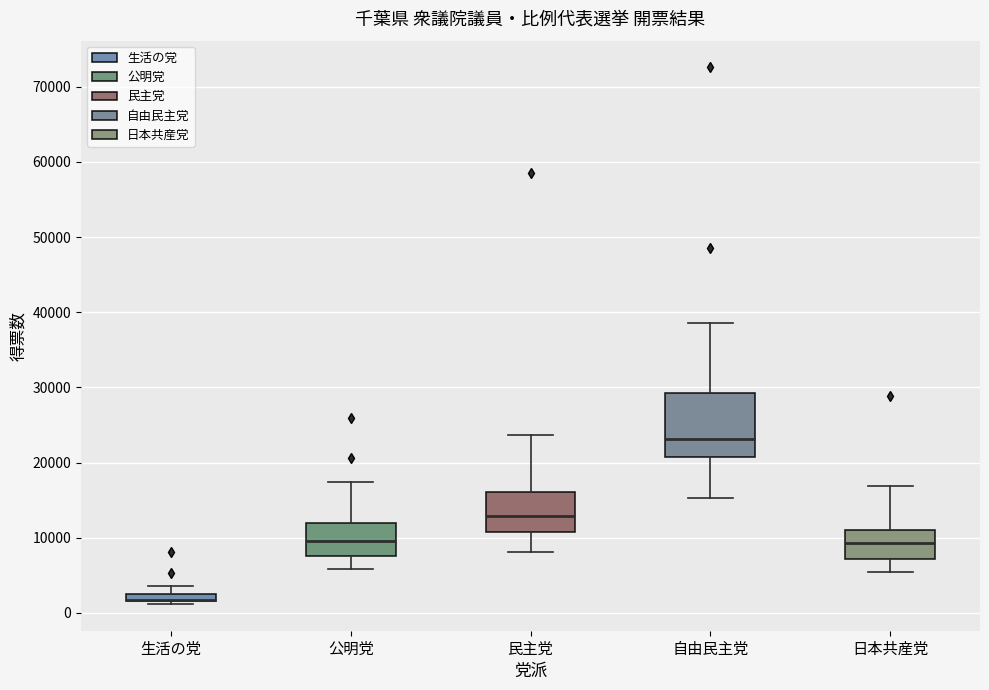

Which box is the tallest, from its lower edge to its upper edge?

自由民主党